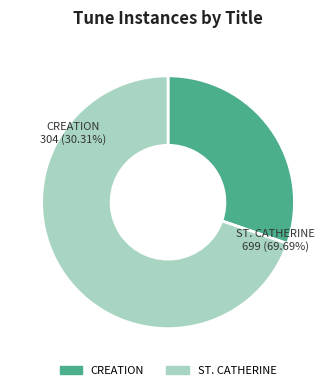

To the nearest percent, what is the combined percentage of CREATION and ST. CATHERINE?

100%